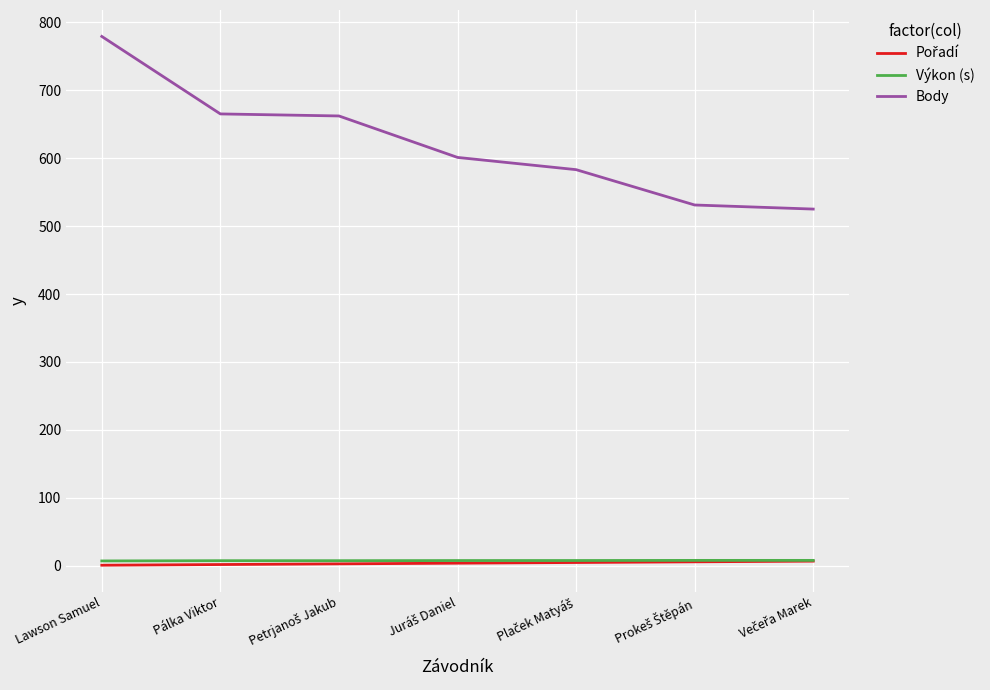

The value of Body at Lawson Samuel is 779.0. True or false?

True